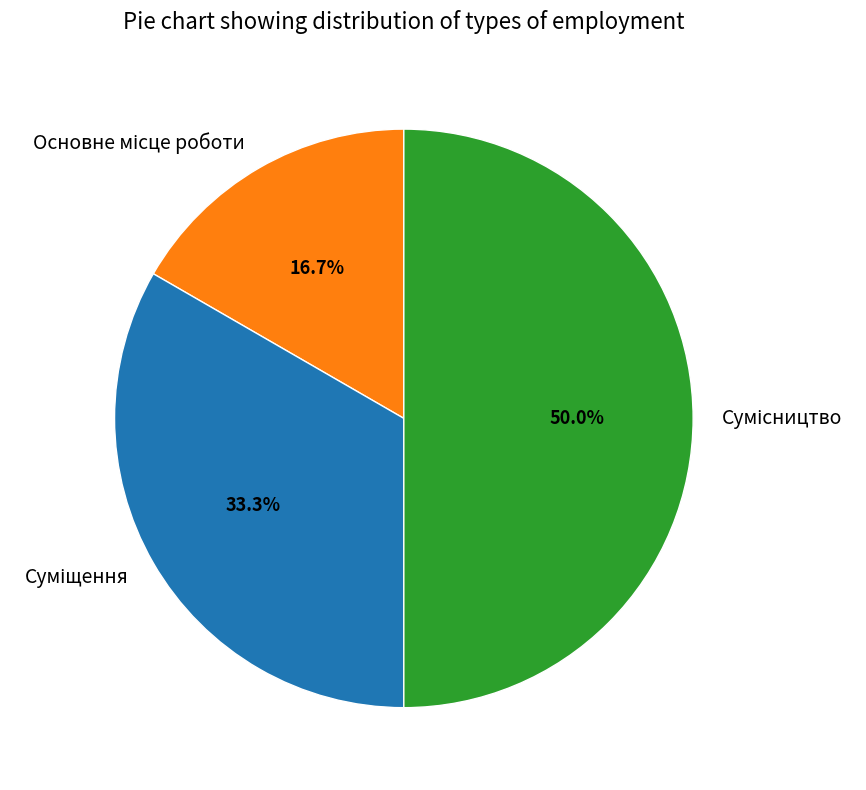

Count the number of slices in the pie.

3